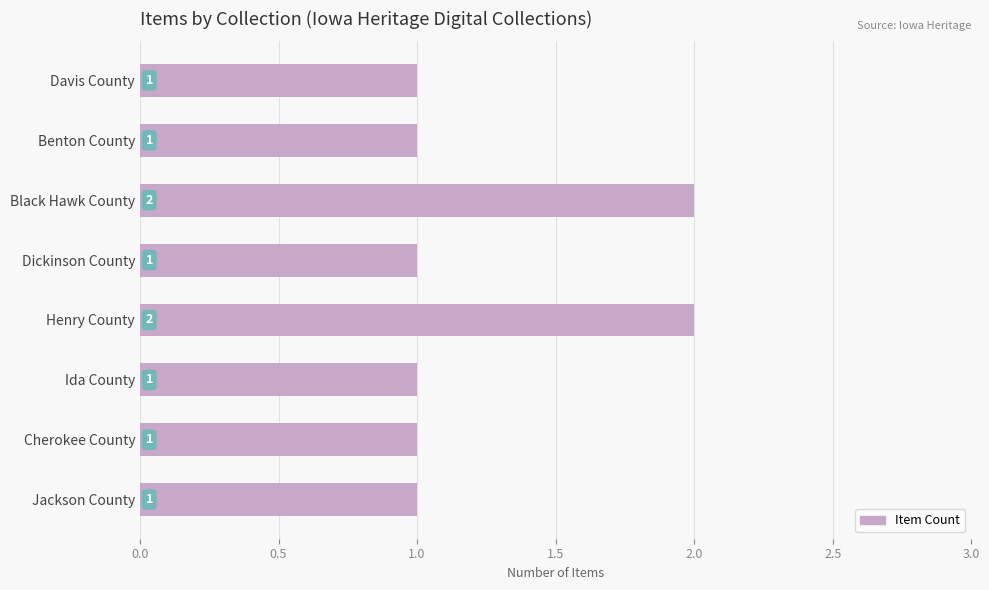

What is the change in value from Jackson County to Henry County?

+1